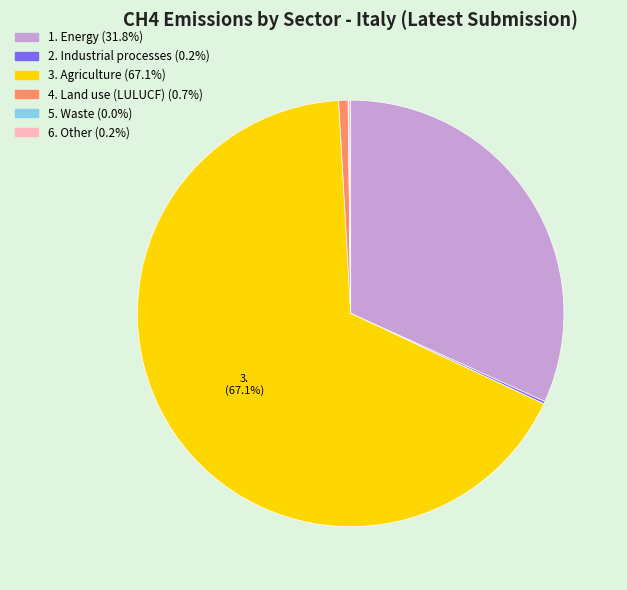

Is there a majority slice in this chart?

Yes